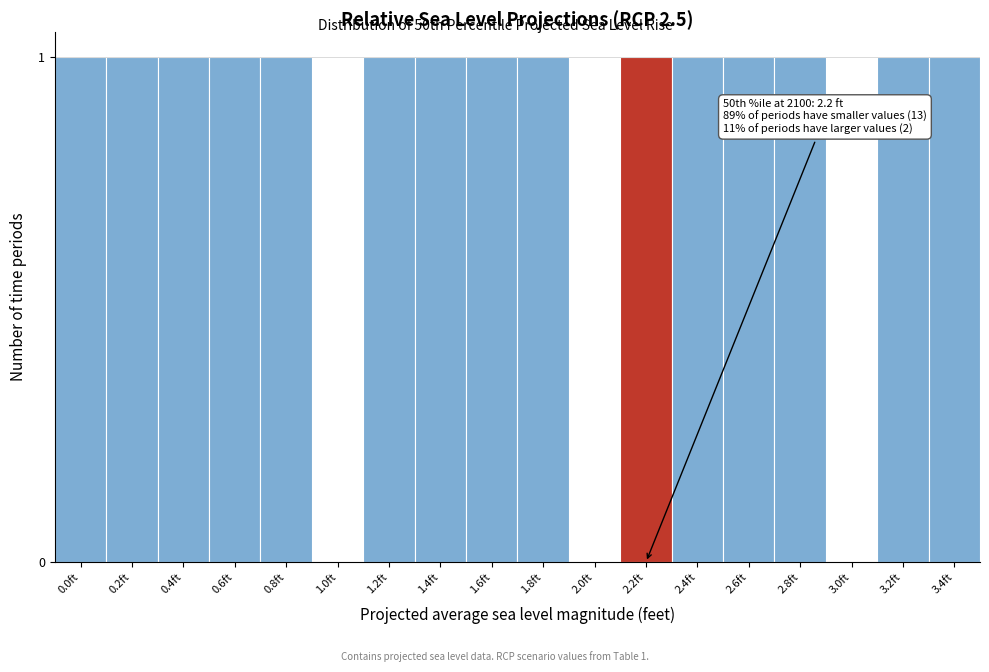

Reading right to left, what are all the values shown in this chart?

3.4ft=1	3.2ft=1	3.0ft=0	2.8ft=1	2.6ft=1	2.4ft=1	2.2ft=1	2.0ft=0	1.8ft=1	1.6ft=1	1.4ft=1	1.2ft=1	1.0ft=0	0.8ft=1	0.6ft=1	0.4ft=1	0.2ft=1	0.0ft=1